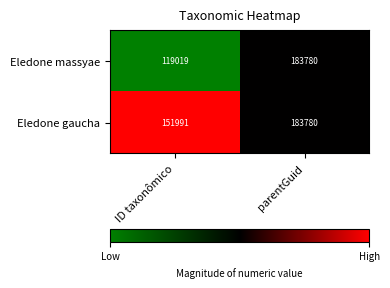

The Eledone gaucha series shows 183780 at parentGuid. True or false?

True